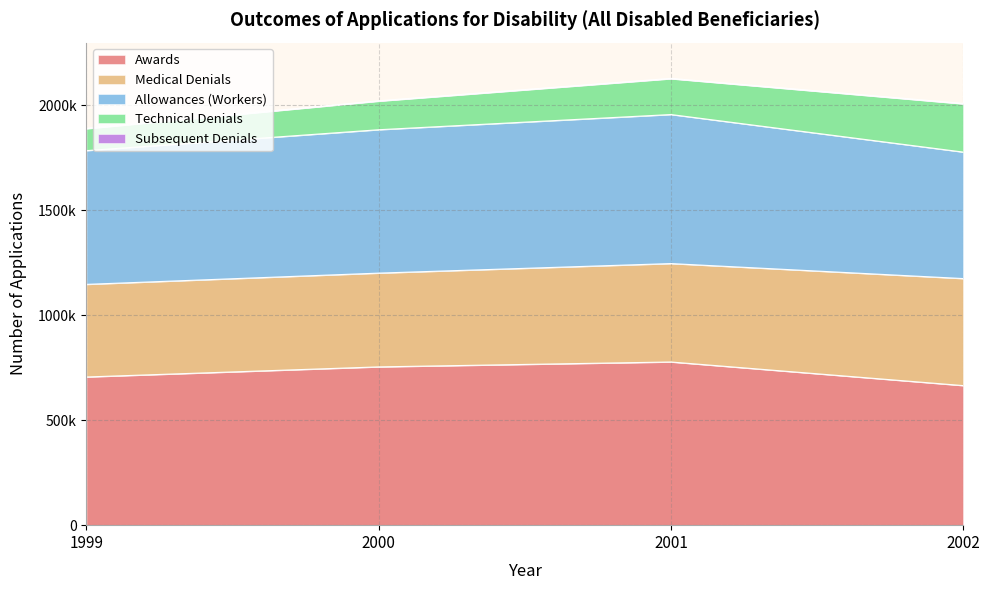

Reading right to left, list all the values displayed in this chart.

Awards: 664582	776982	753666	705595
Medical Denials: 509650	468687	446519	441001
Allowances (Workers): 602321	709629	682739	636887
Technical Denials: 229536	170323	136014	104315
Subsequent Denials: 2170	1958	1941	1860